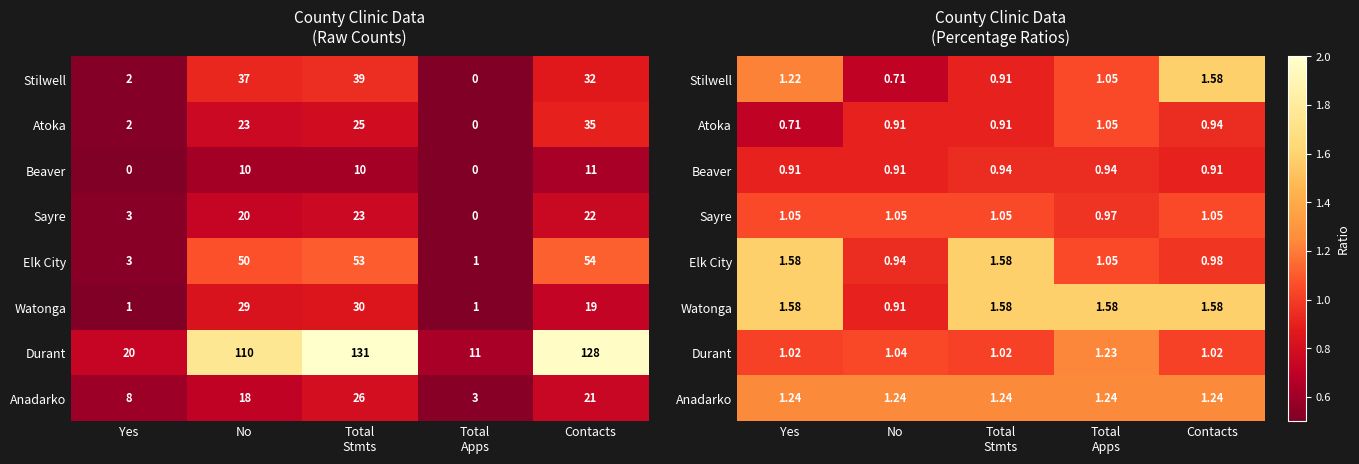

True or false: Durant has a value of 1.0 at Yes.

True